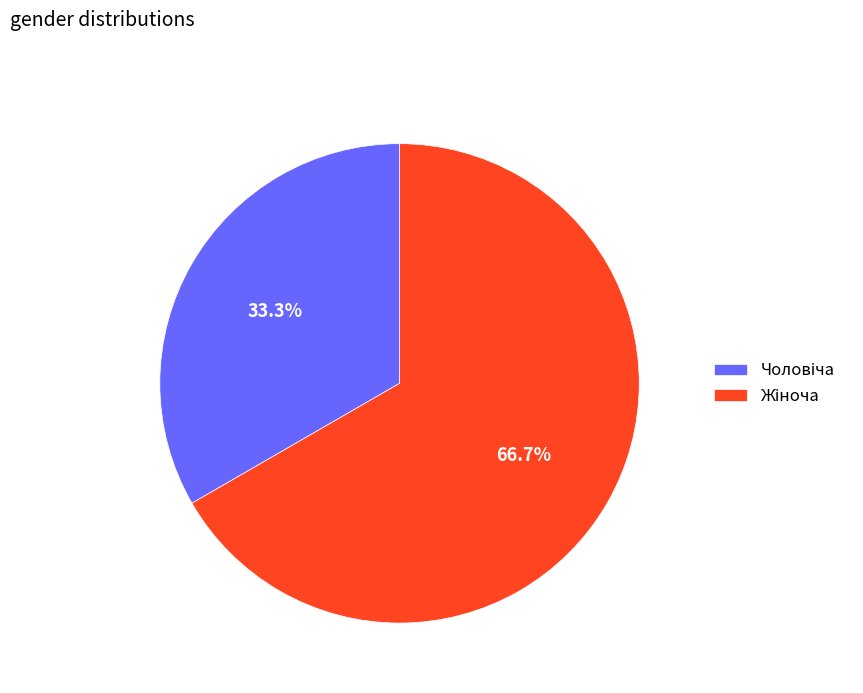

Does any single category account for the majority?

Yes